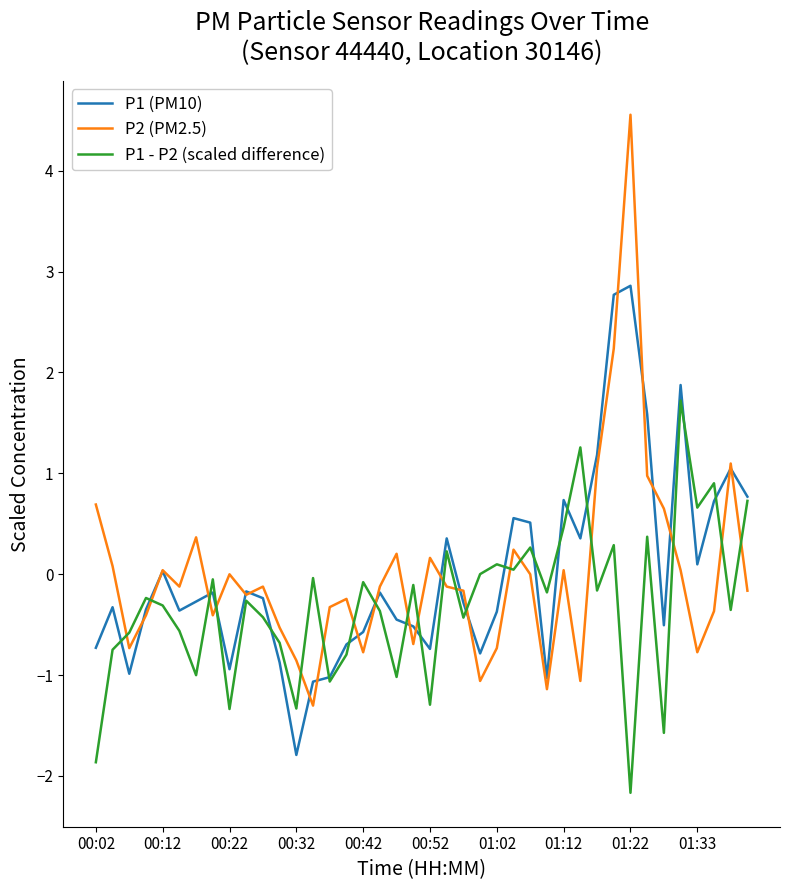

What is the greatest value displayed?

4.6